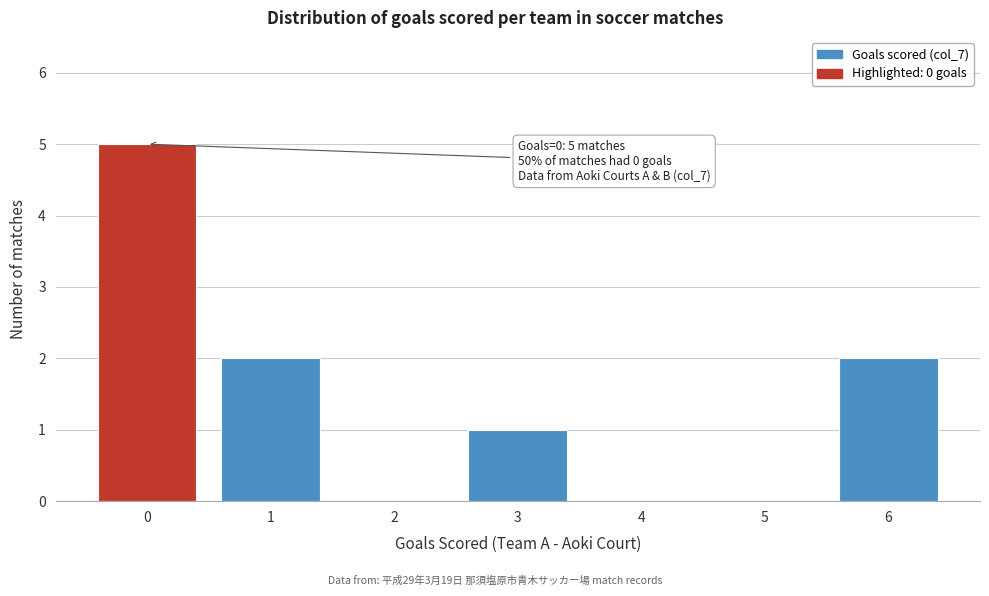

Reading right to left, list all the values displayed in this chart.

6=2	5=0	4=0	3=1	2=0	1=2	0=5